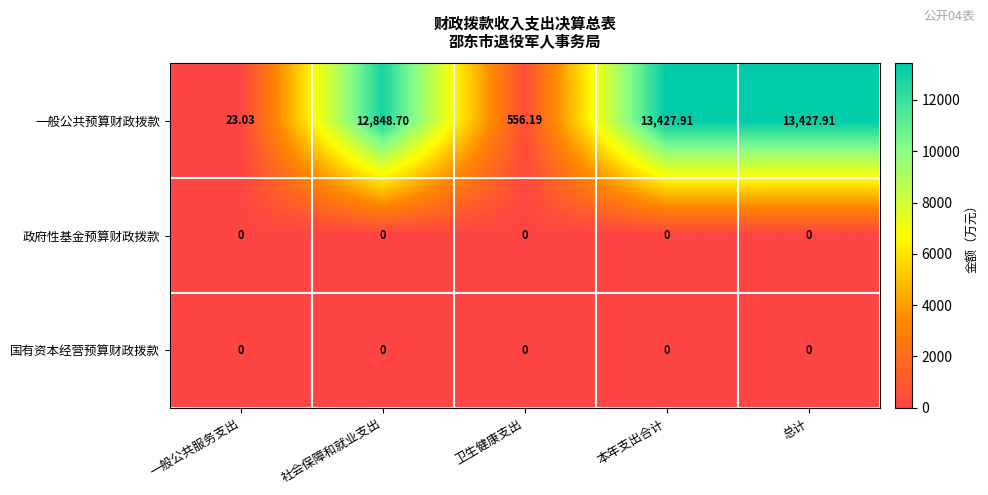

Which series has the largest total across all categories?

一般公共预算财政拨款